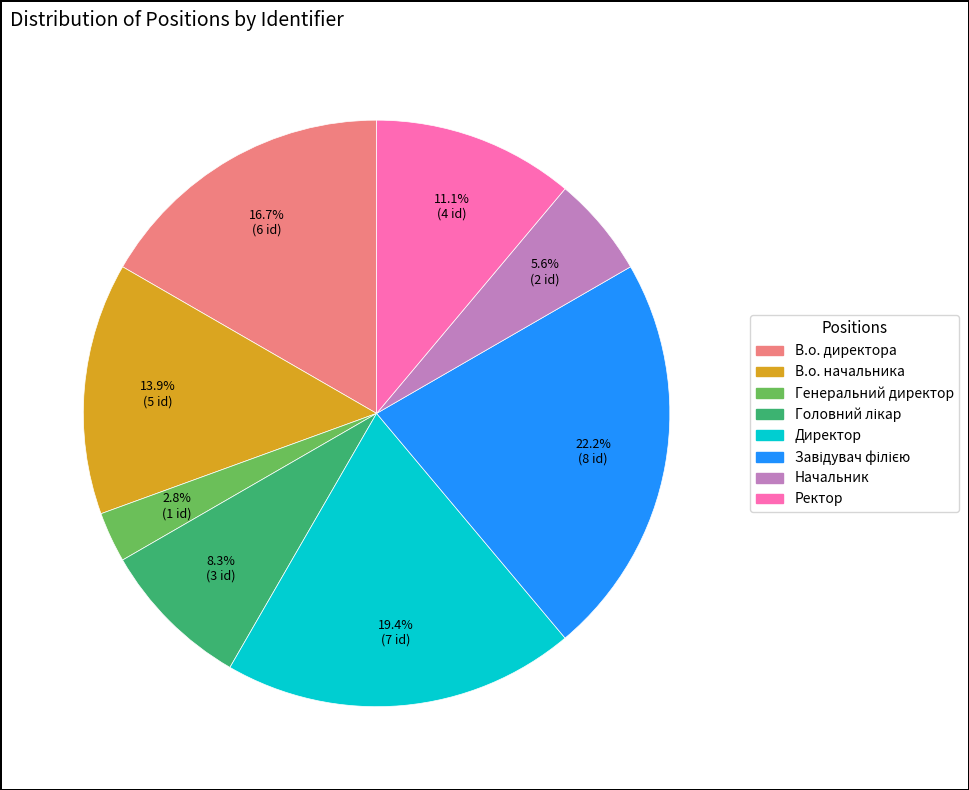

What is the ratio of the value at В.о. директора to the value at В.о. начальника?

1.2